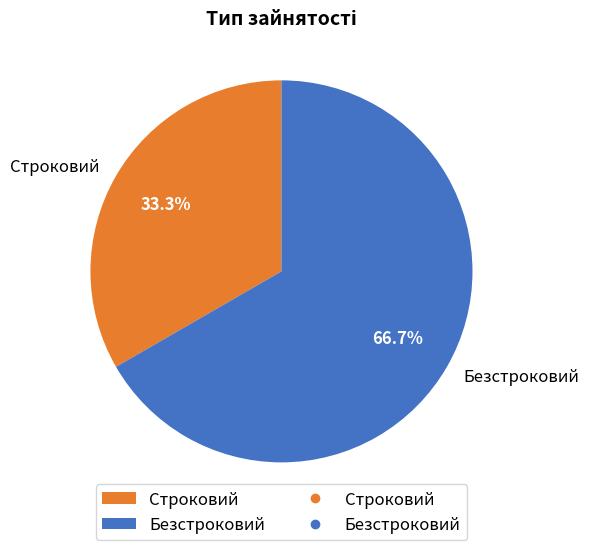

To the nearest percent, what is the difference between the Строковий and Безстроковий slice percentages?

33%